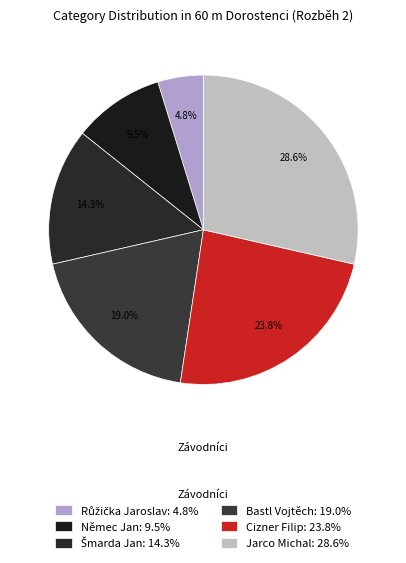

Combined, what portion of the pie is Němec Jan and Růžička Jaroslav?

14.3%